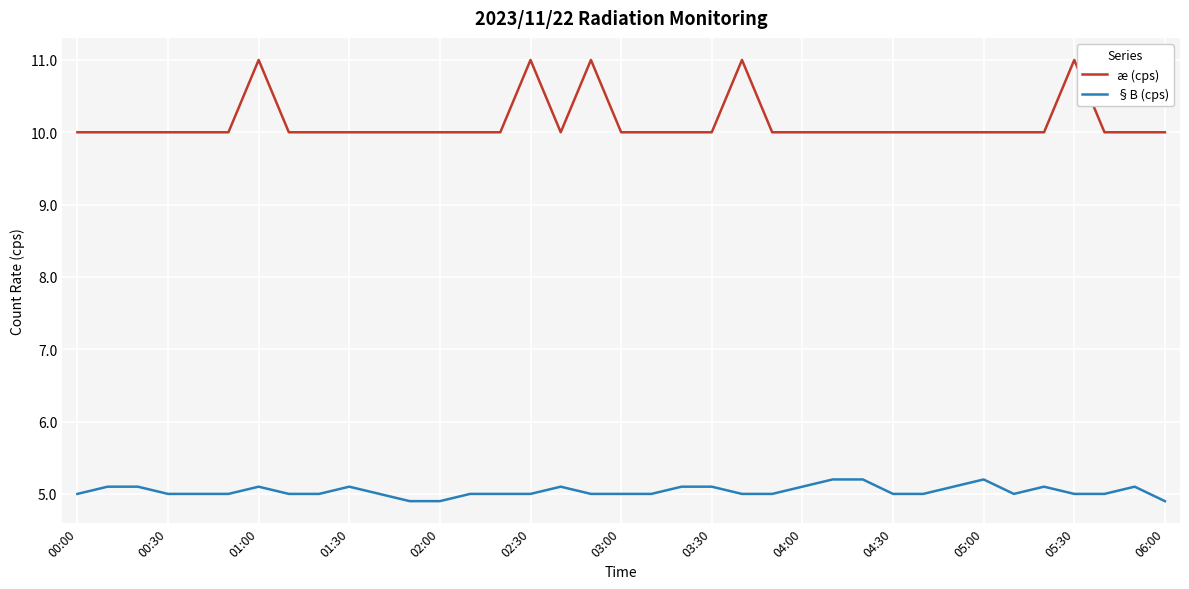

Which series has the largest total across all categories?

æ (cps)